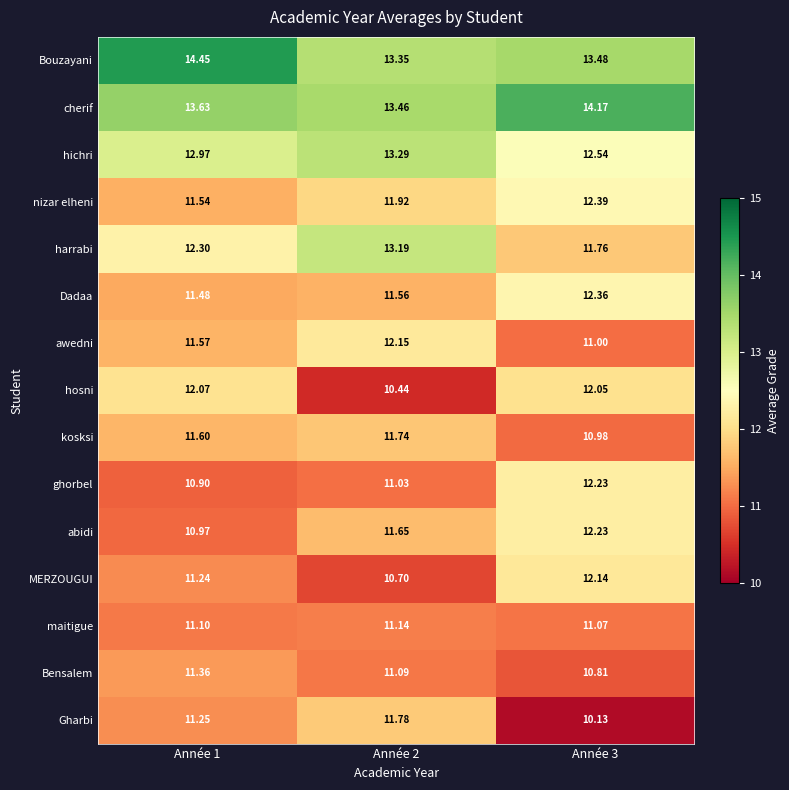

What is the difference between the highest and lowest values at Année 3?

4.0